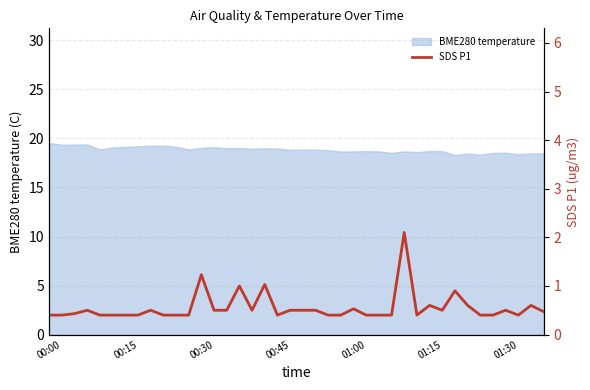

How many data points does each series have?

40